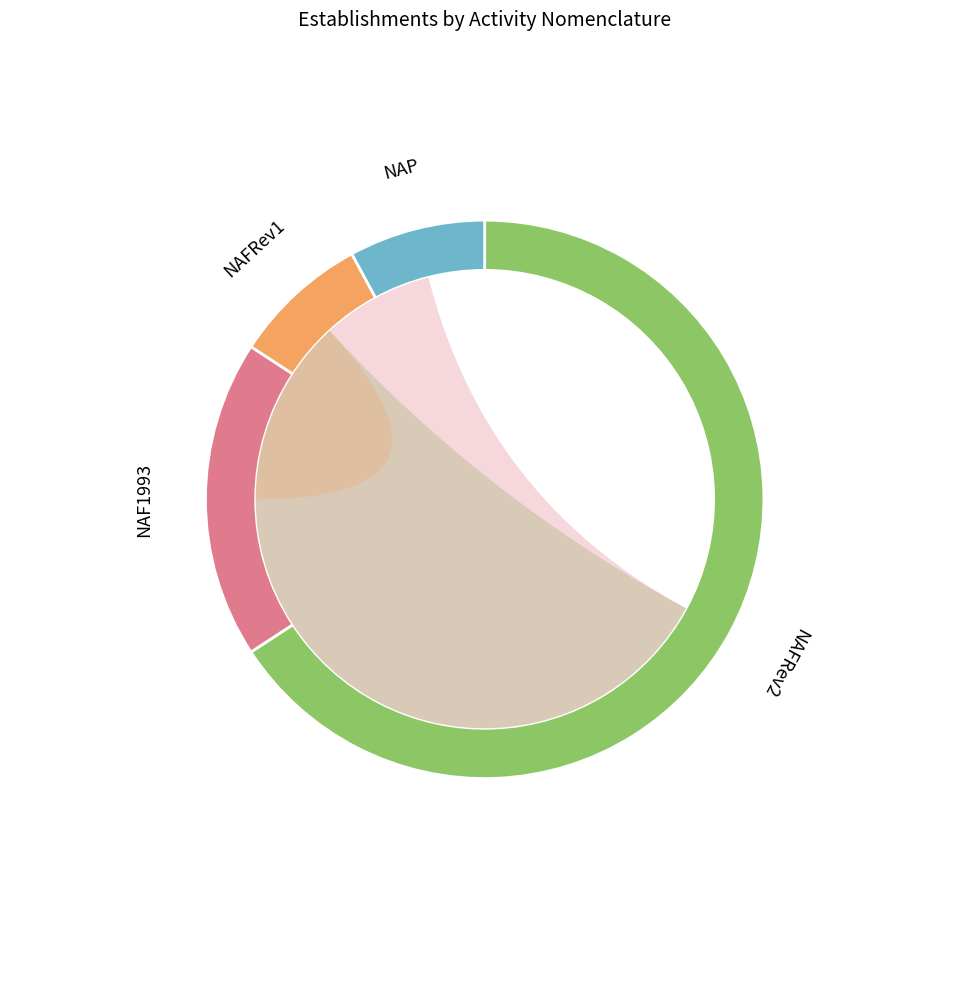

Is the sum of NAF1993 and NAP greater than half?

No